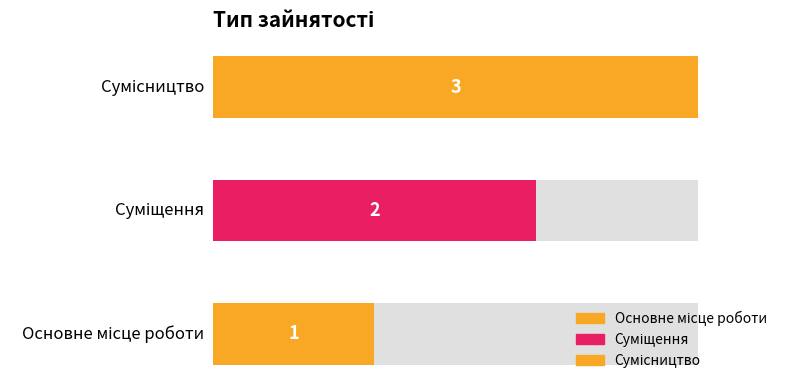

What is the change in value from Суміщення to Сумісництво?

+1